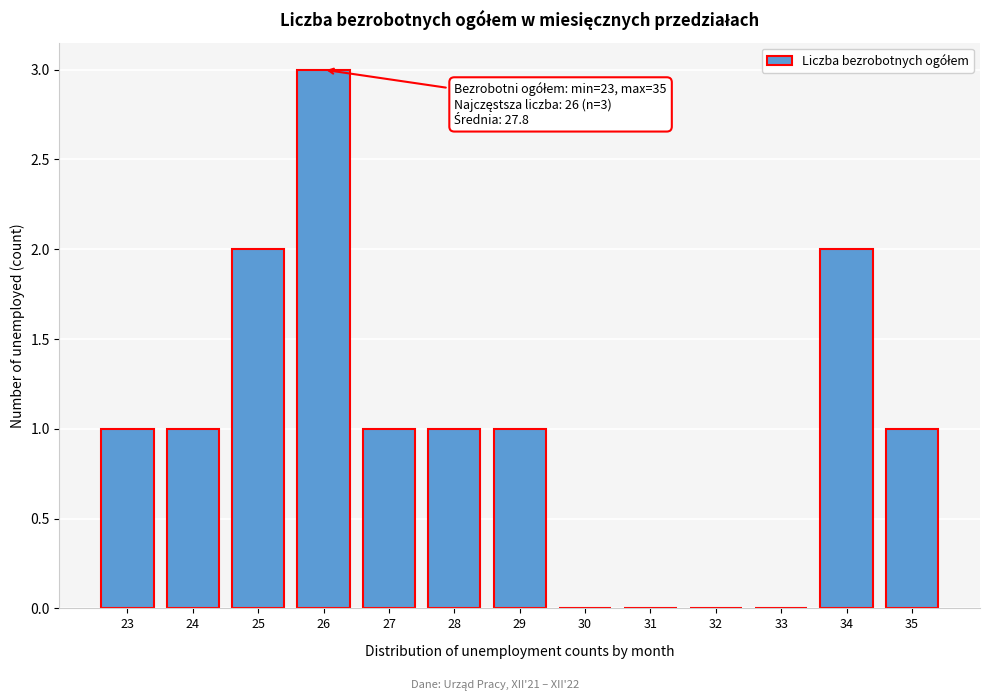

Reading right to left, what are all the values shown in this chart?

35=1	34=2	33=0	32=0	31=0	30=0	29=1	28=1	27=1	26=3	25=2	24=1	23=1